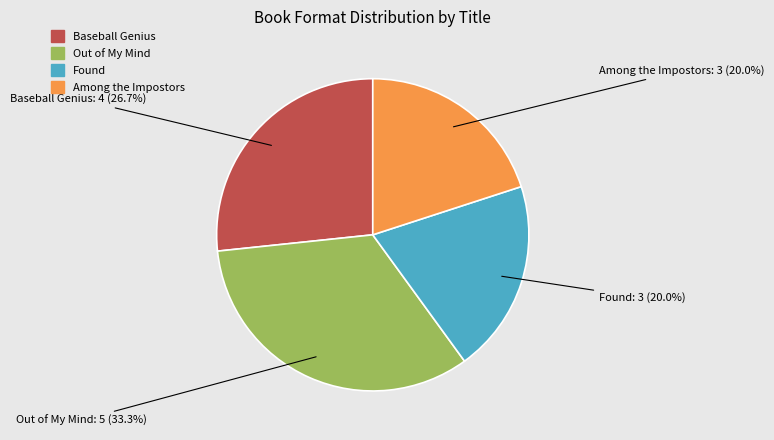

To the nearest percent, what is the difference between the Baseball Genius and Found slice percentages?

7%